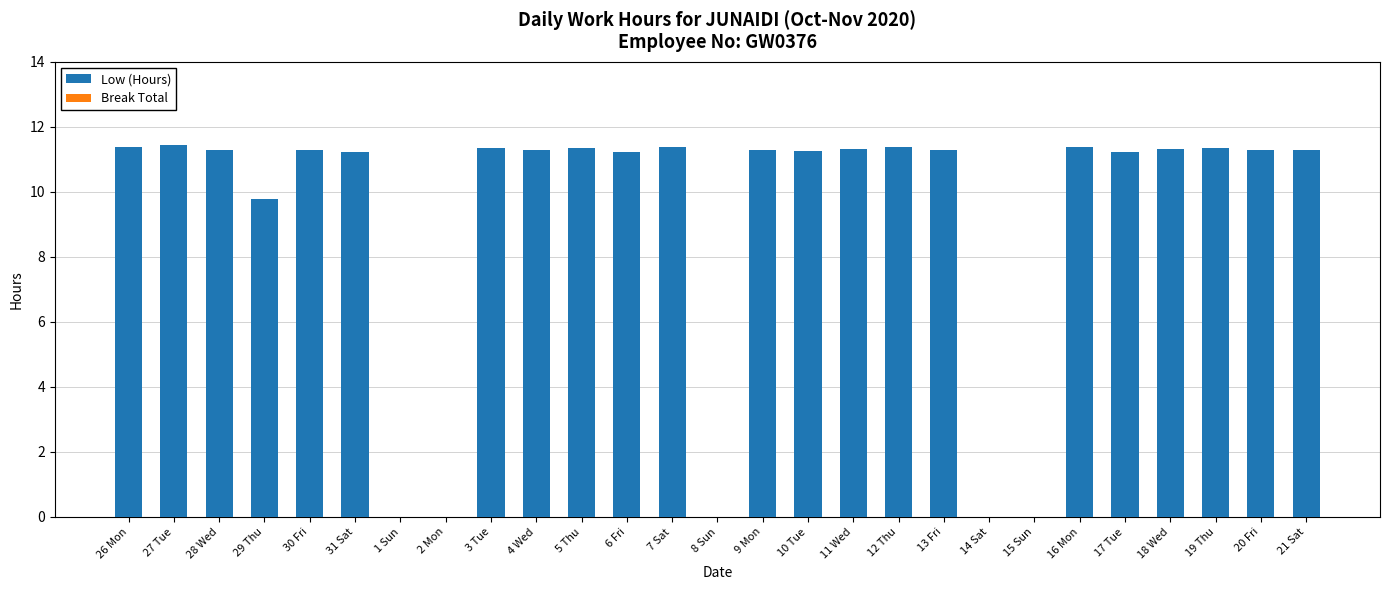

Read the value at 5 Thu.

11.4